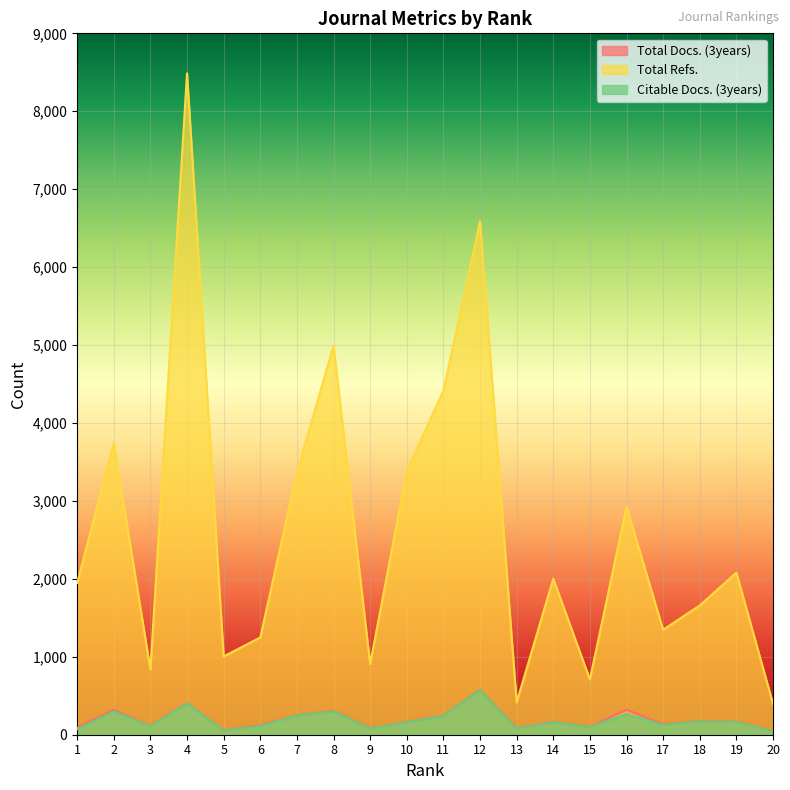

Is it true that Total Docs. (3years) equals 245 at 11?

True